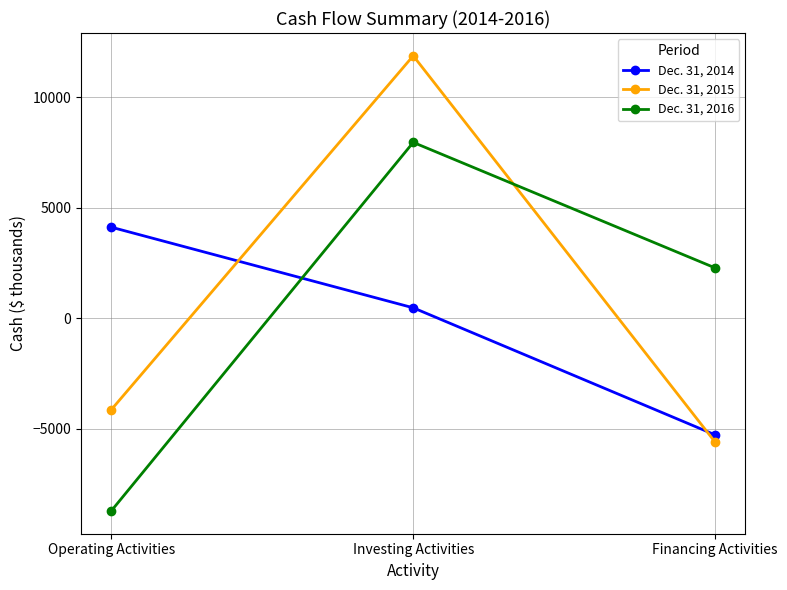

Reading right to left, transcribe all the data shown in this chart.

Dec. 31, 2014: -5289	464	4114
Dec. 31, 2015: -5620	11871	-4152
Dec. 31, 2016: 2268	7951	-8731